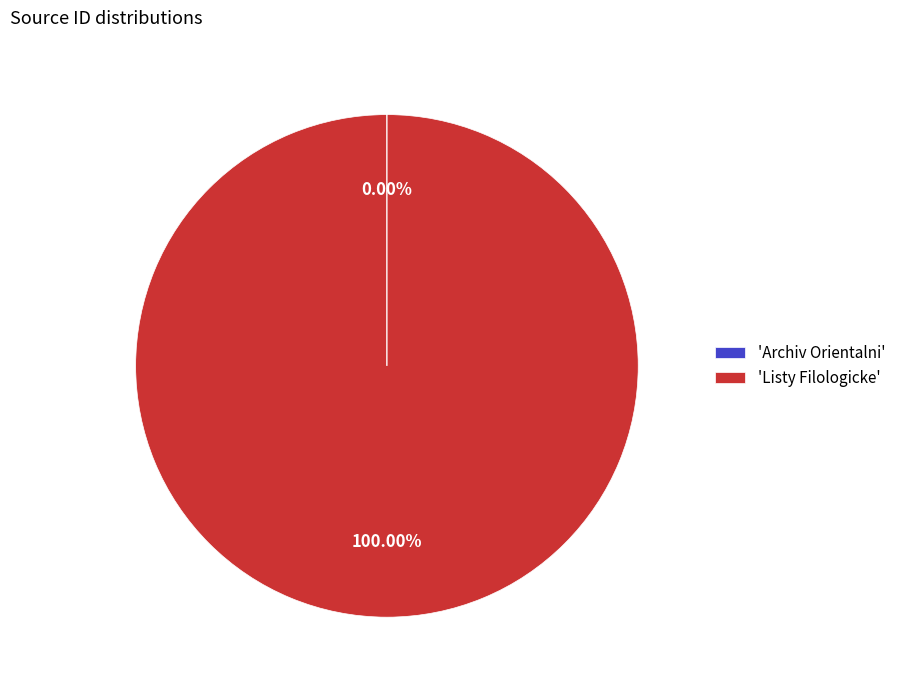

Is there a majority slice in this chart?

Yes